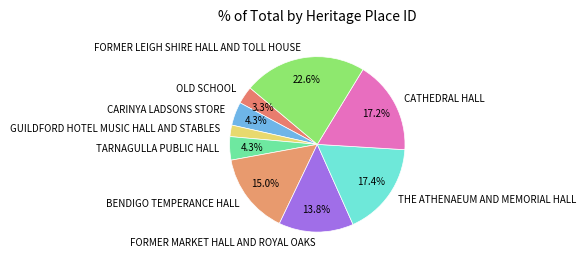

Combined, what portion of the pie is THE ATHENAEUM AND MEMORIAL HALL and CARINYA LADSONS STORE?

21.7%